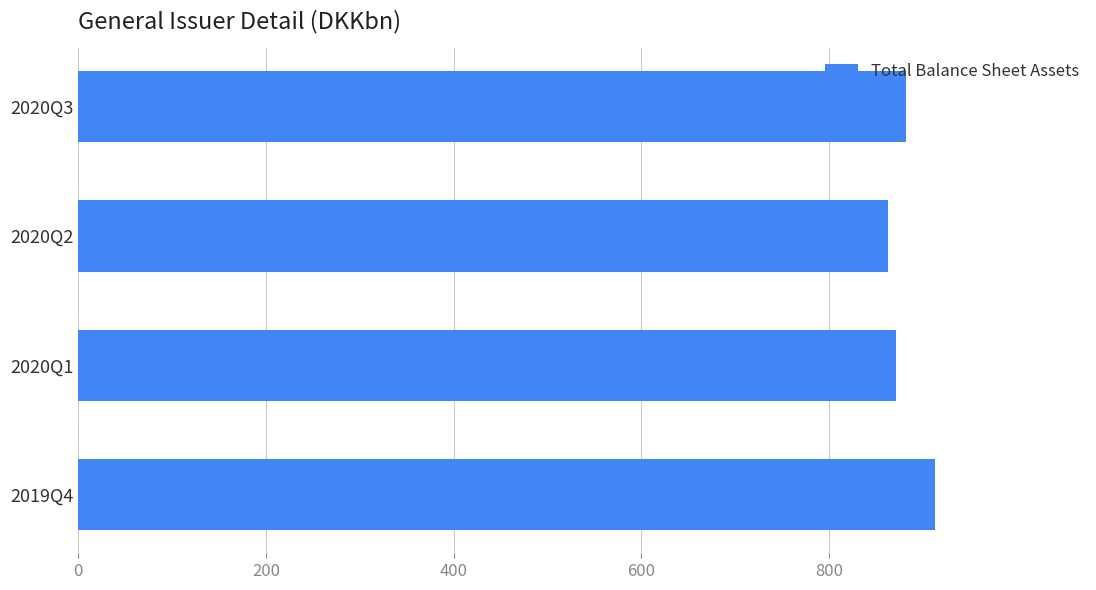

What is the change in value from 2020Q3 to 2019Q4?

+30.7